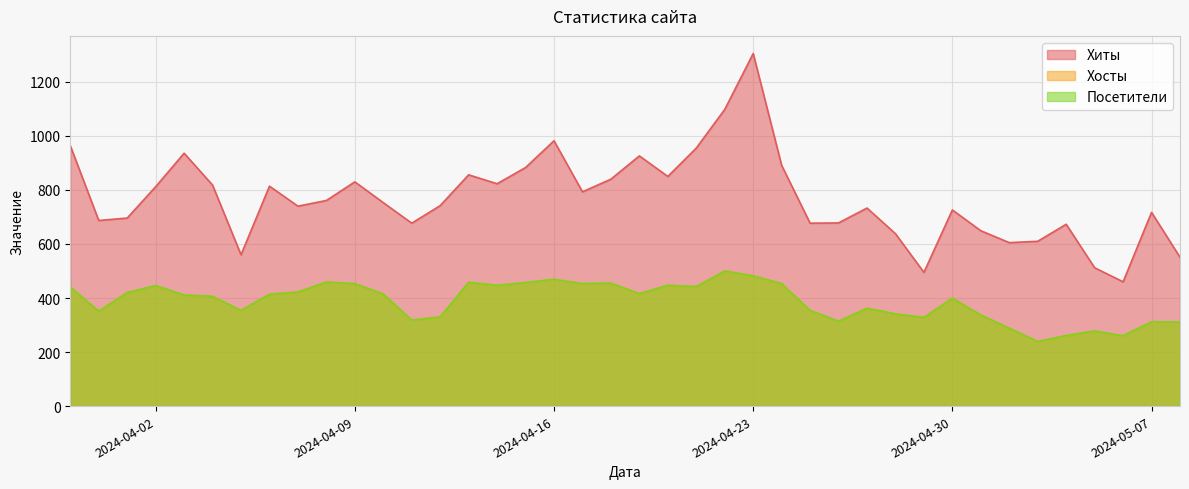

At which label does Хиты reach its minimum?

2024-05-06